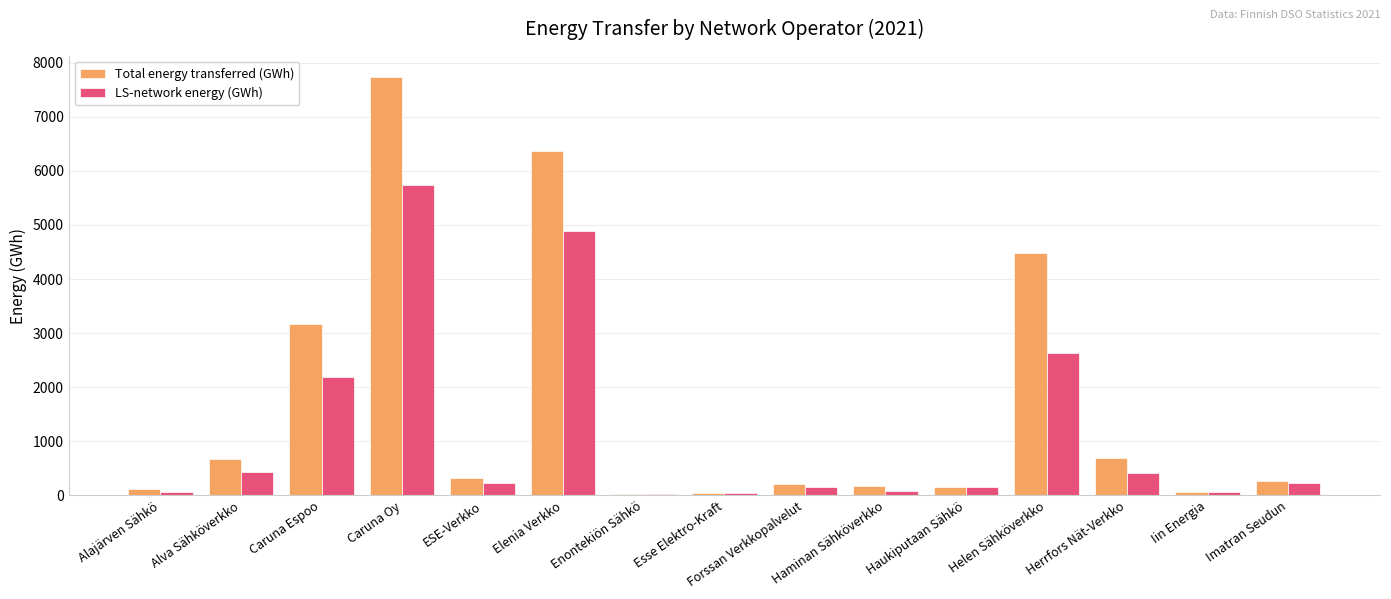

What is the total value across all series at Herrfors Nät-Verkko?

1101.0